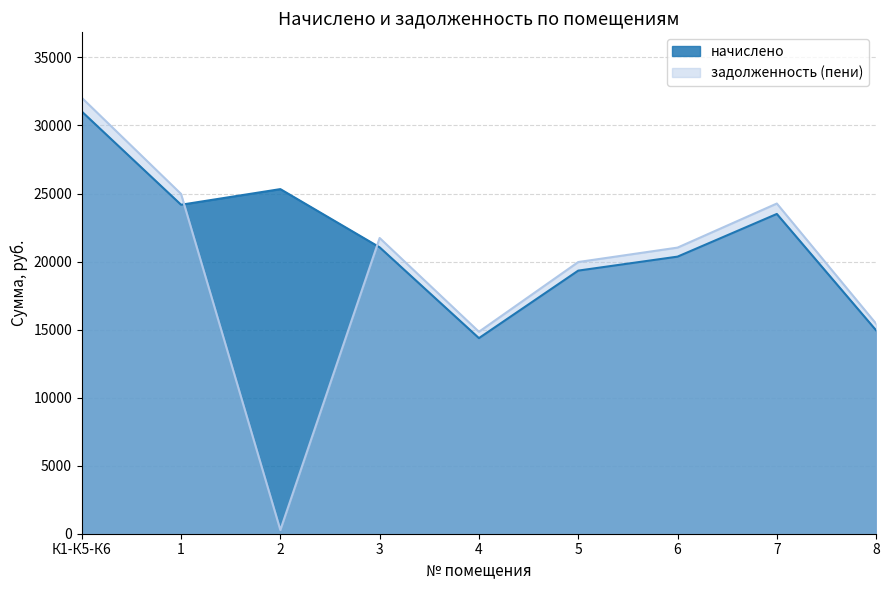

What position from the right is 5?

4